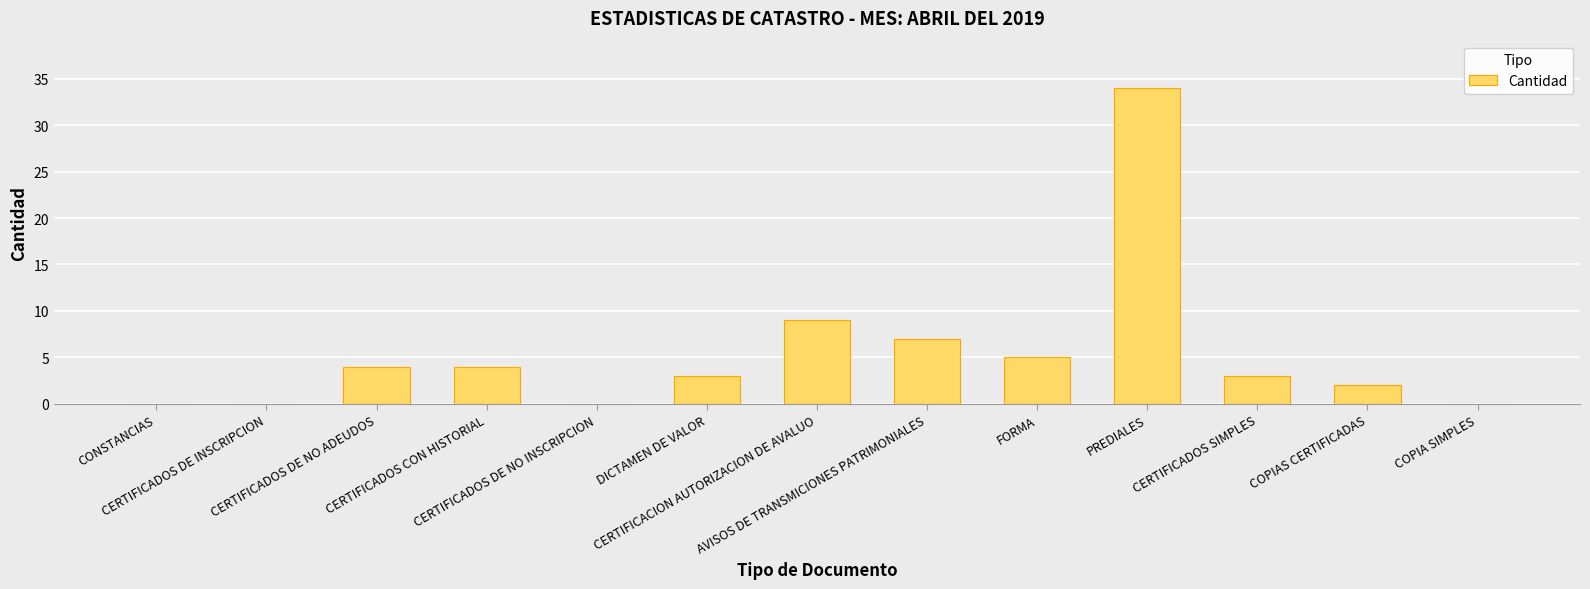

Between COPIA SIMPLES and COPIAS CERTIFICADAS, which is larger?

COPIAS CERTIFICADAS